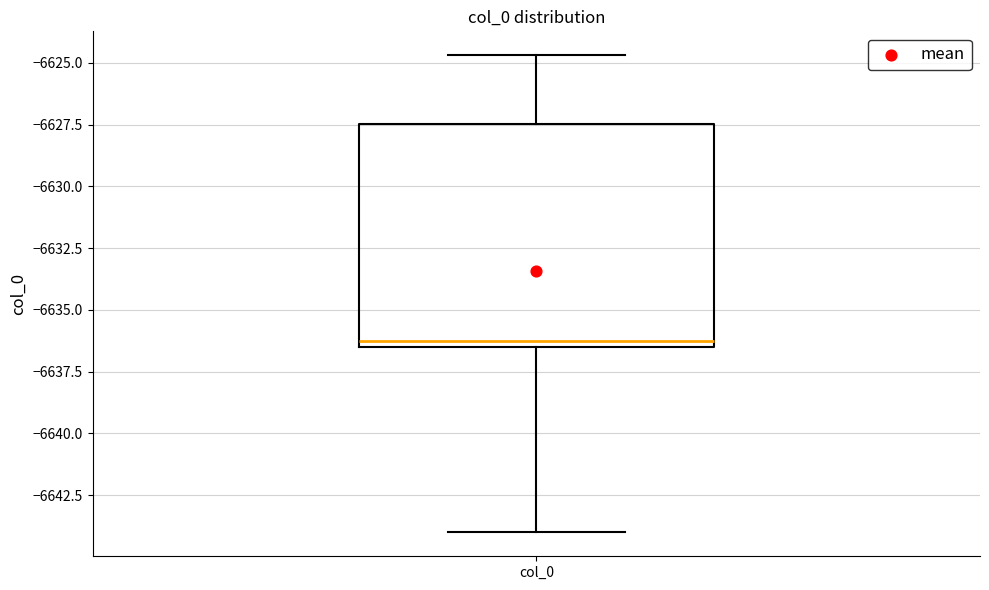

Read this box plot against the y-axis: the position of the median line, the range covered by the box, and the ends of both whiskers. The values are not printed on the chart, so give them approximately, as read against the axis.

median -6636.5 (just above the box's lower edge), box -6636.5 to -6627.5, whiskers -6644.0 to -6624.5